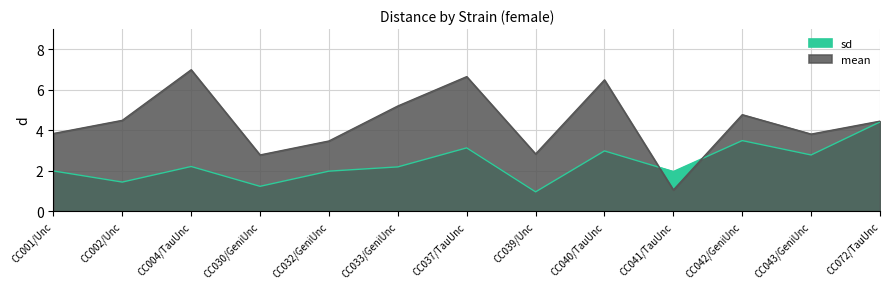

At which label does sd first exceed 2?

CC004/TauUnc